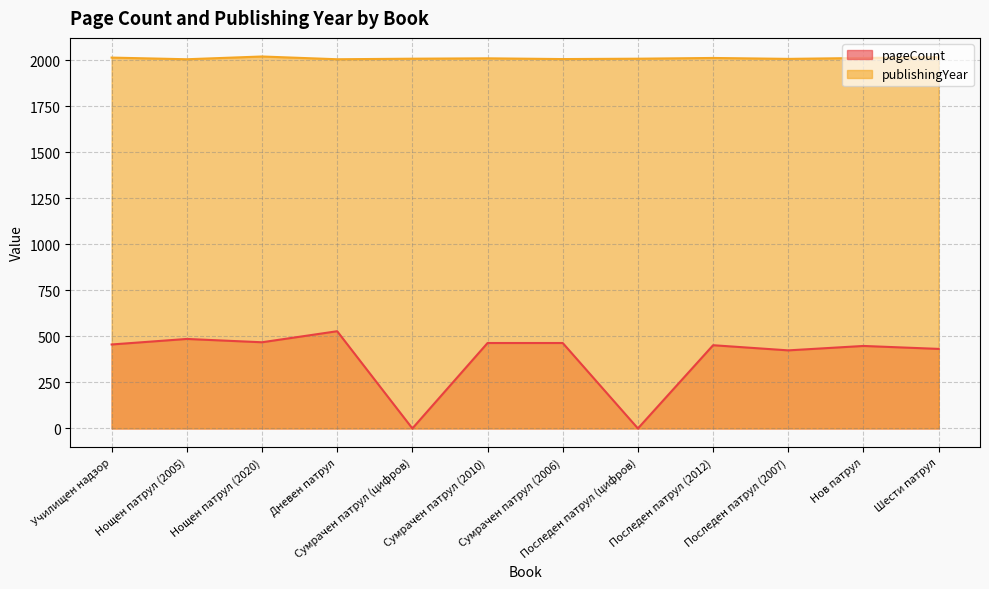

Rank the series by their average value, from highest to lowest.

publishingYear, pageCount